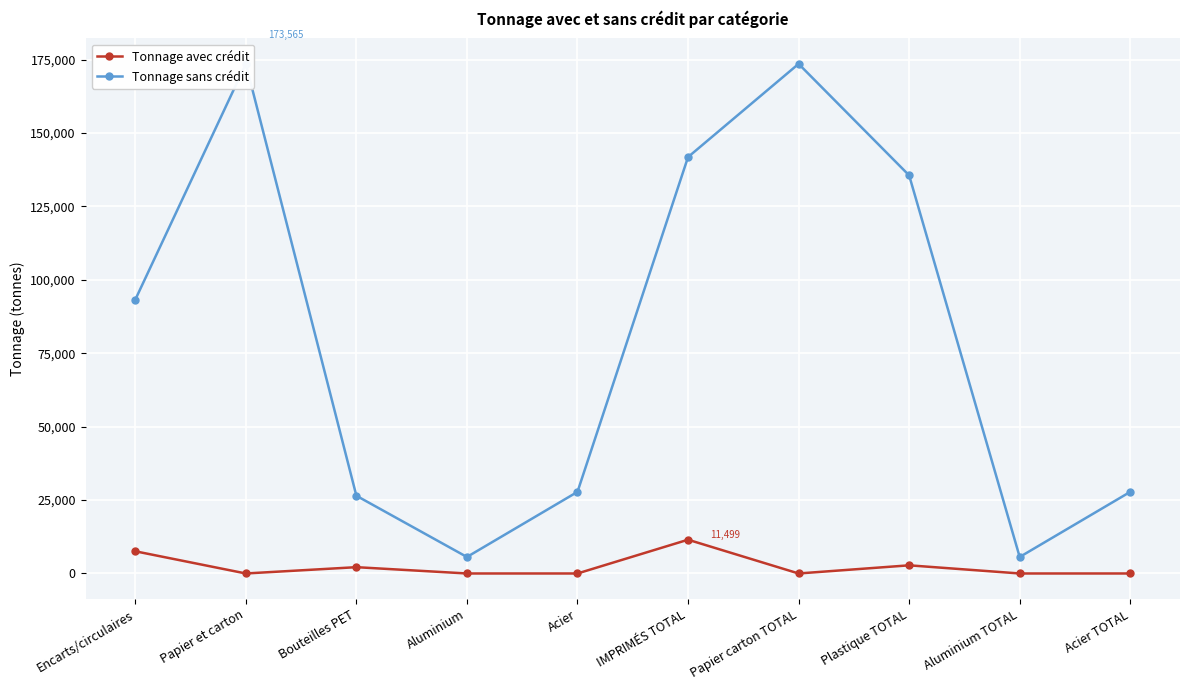

True or false: Tonnage sans crédit and Tonnage avec crédit intersect in this chart.

False